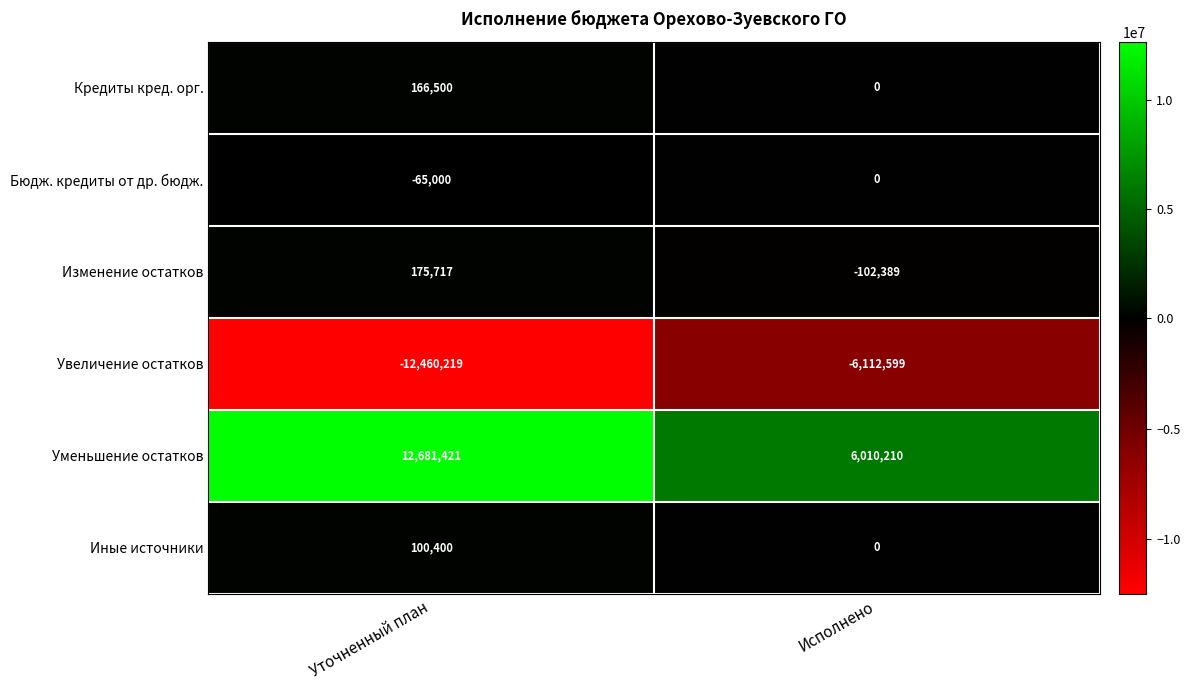

Is it true that Бюдж. кредиты от др. бюдж. equals 0 at Исполнено?

True